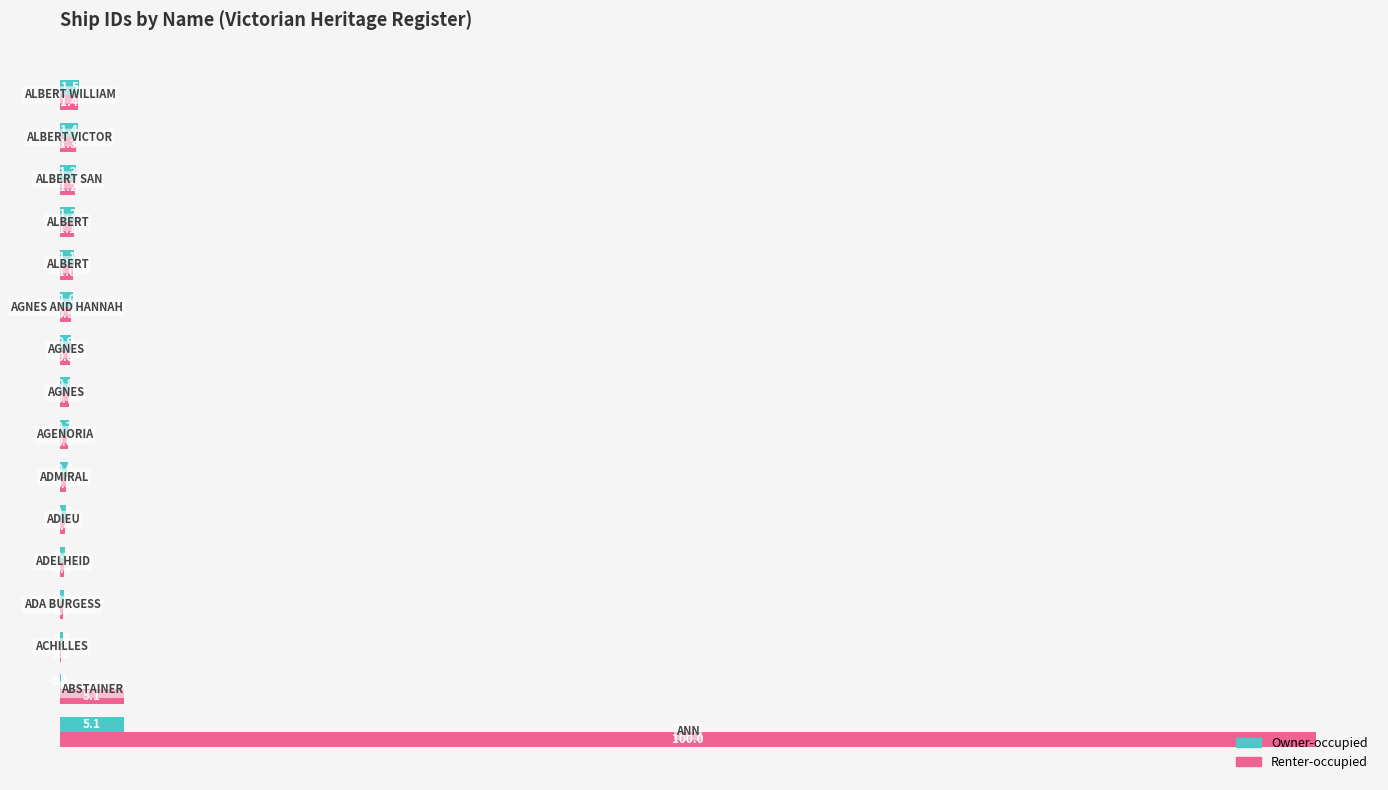

What is the maximum value shown in the chart?

100.0